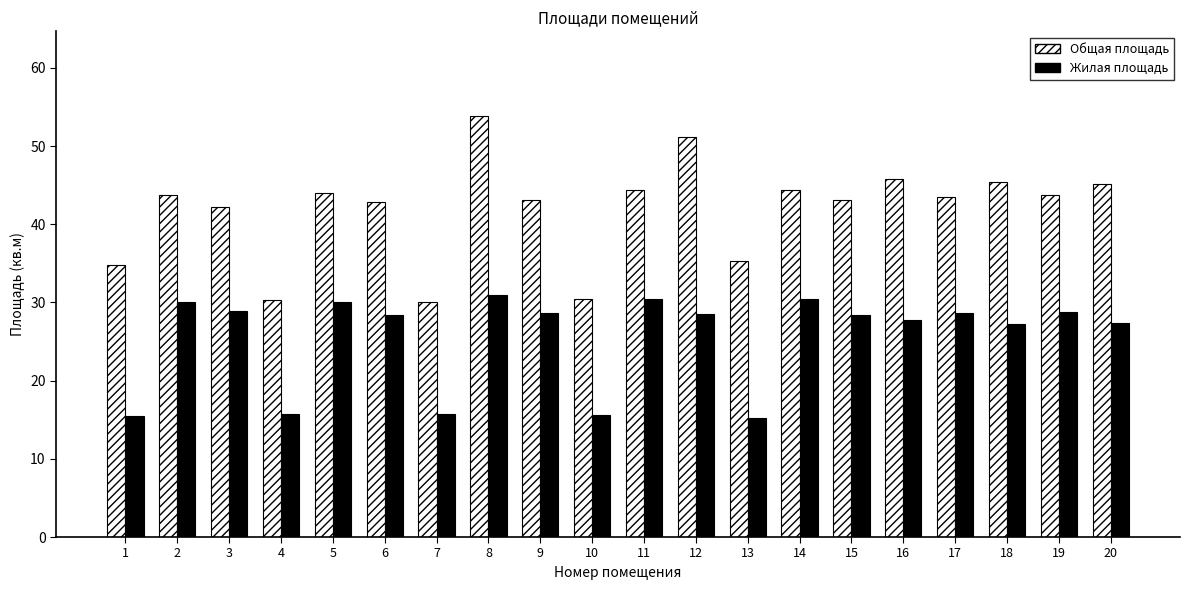

Between 6 and 7, which series saw the biggest shift?

Общая площадь